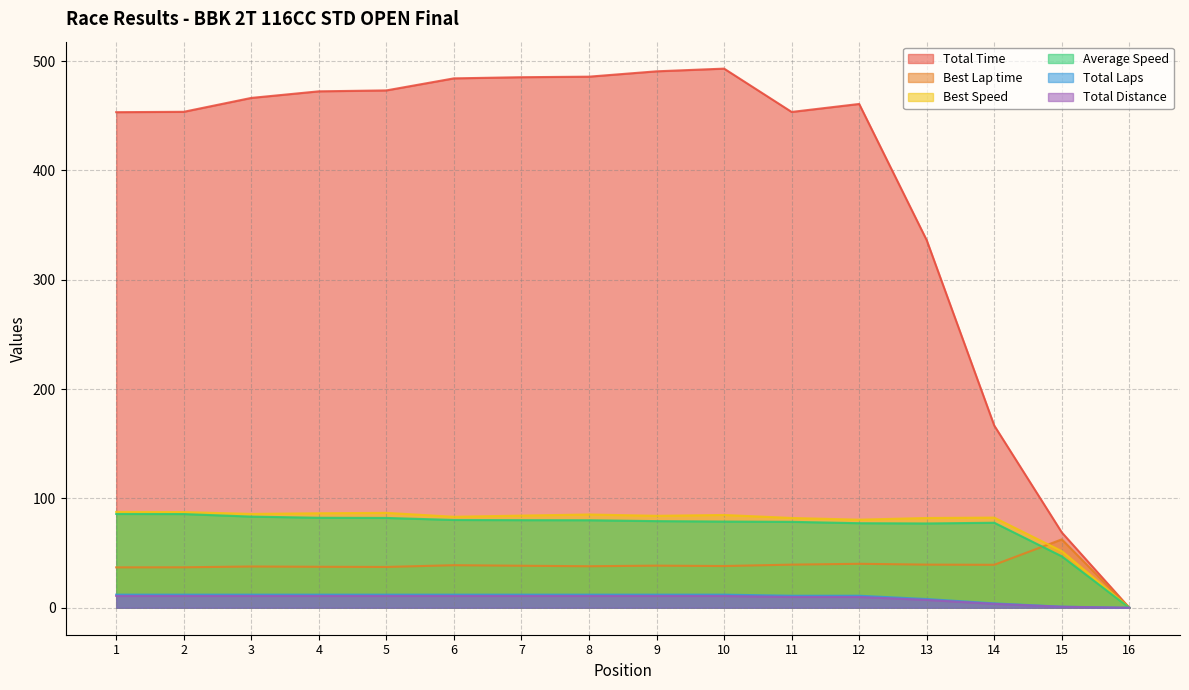

At which label does Best Speed first exceed 84?

1